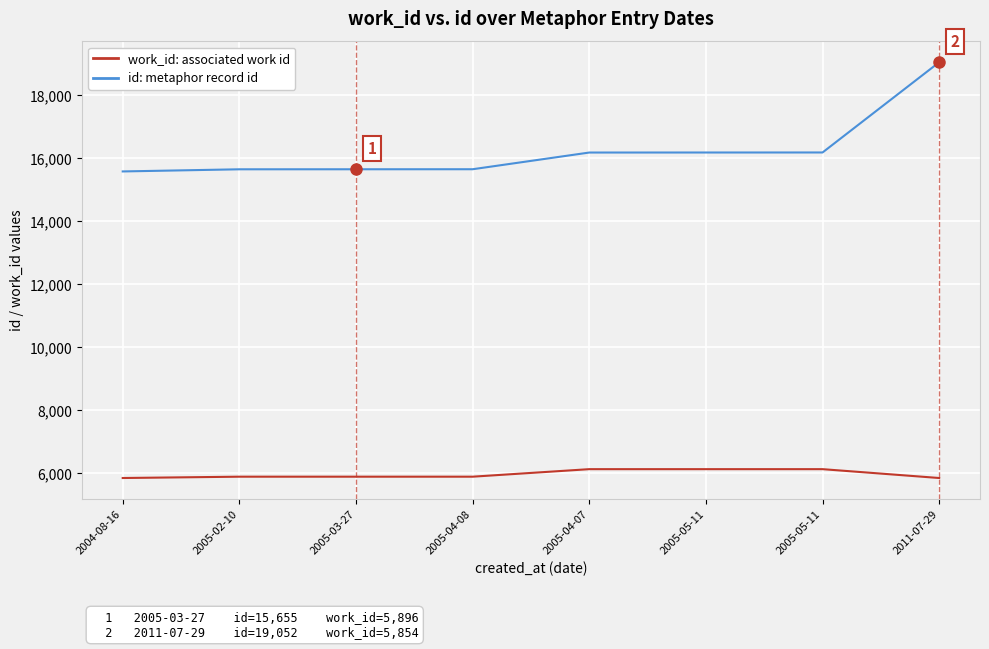

What is the lowest value of the work_id: associated work id series?

5854